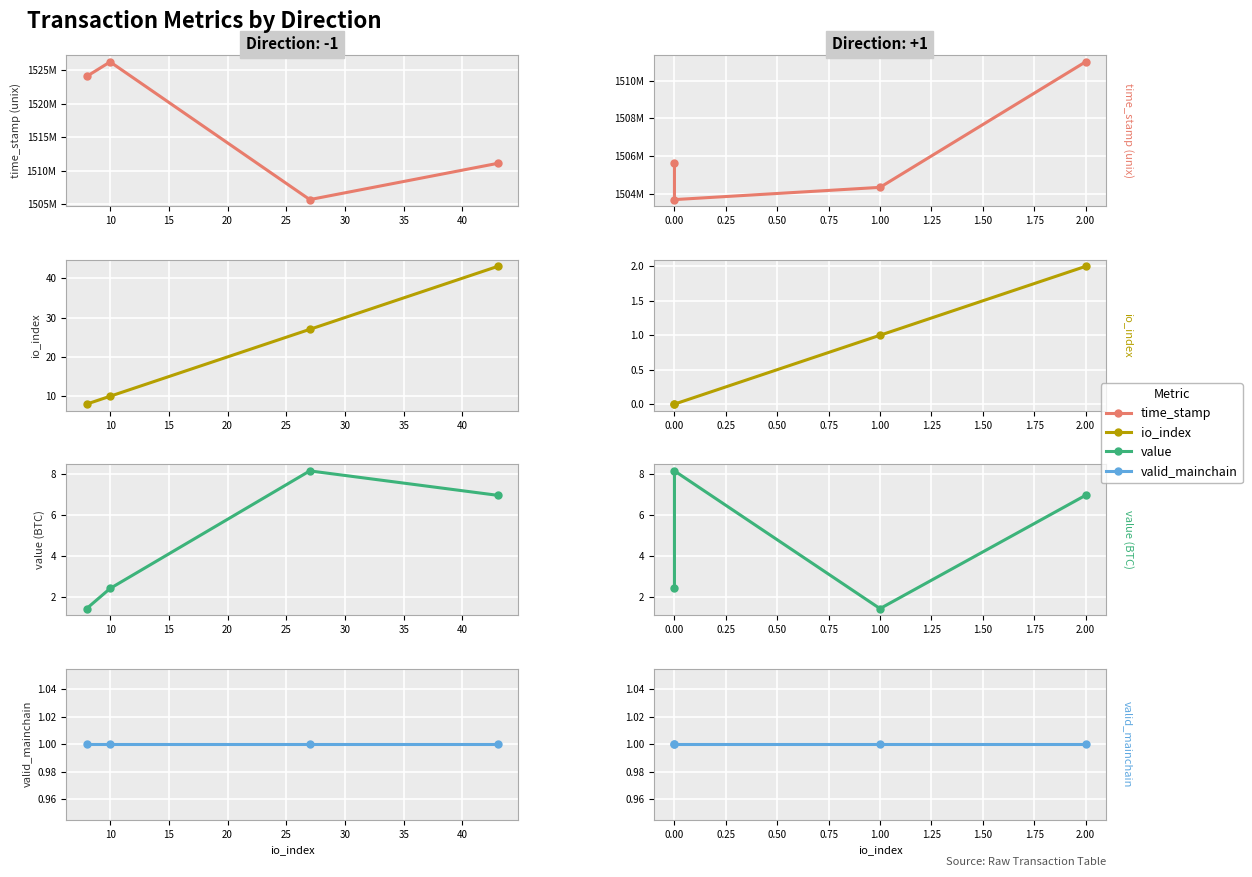

The time_stamp series shows 2535008857.6 at 2.00. True or false?

False